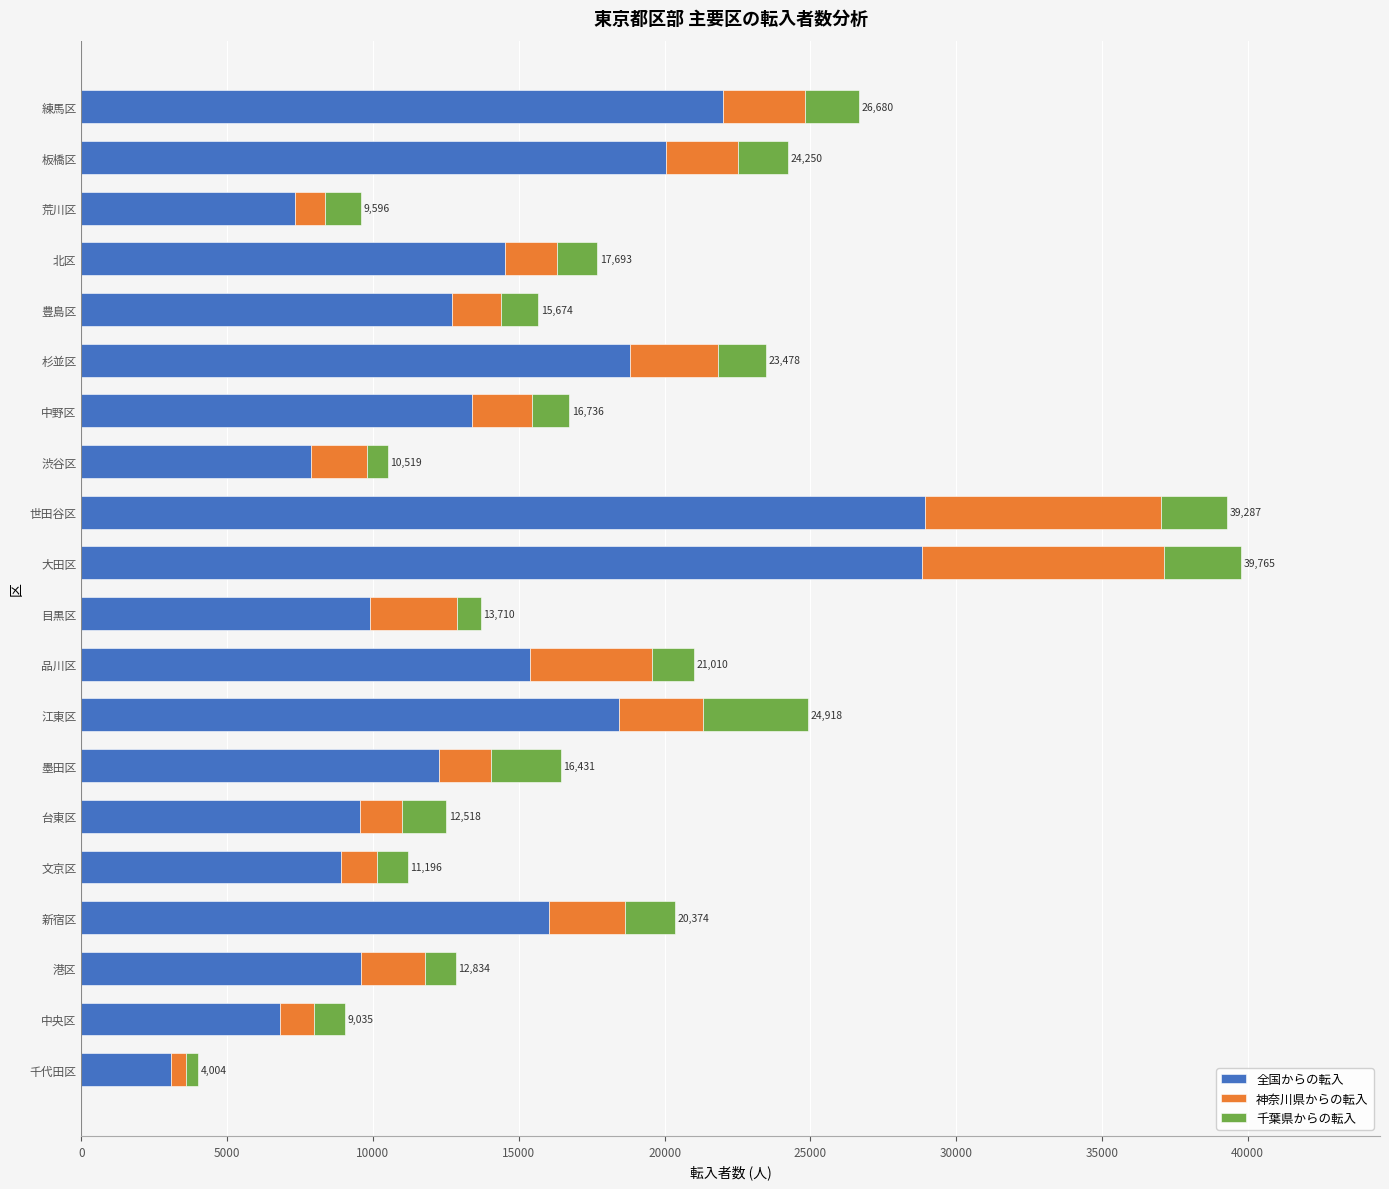

Read the 全国からの転入 value at 港区.

9574